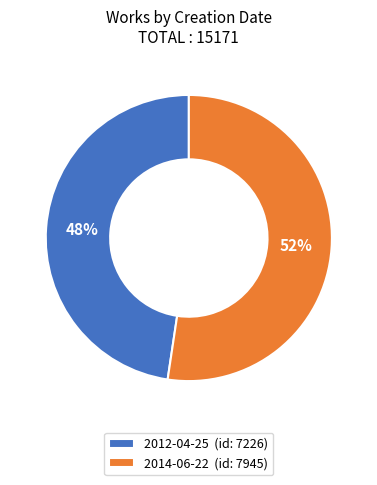

True or false: 2012-04-25 accounts for 48% of the total.

True